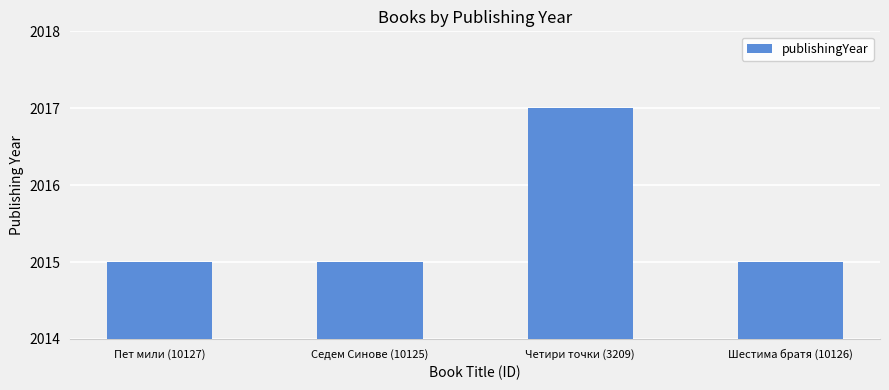

Reading left to right, transcribe all the data shown in this chart.

Пет мили (10127)=2015	Седем Синове (10125)=2015	Четири точки (3209)=2017	Шестима братя (10126)=2015